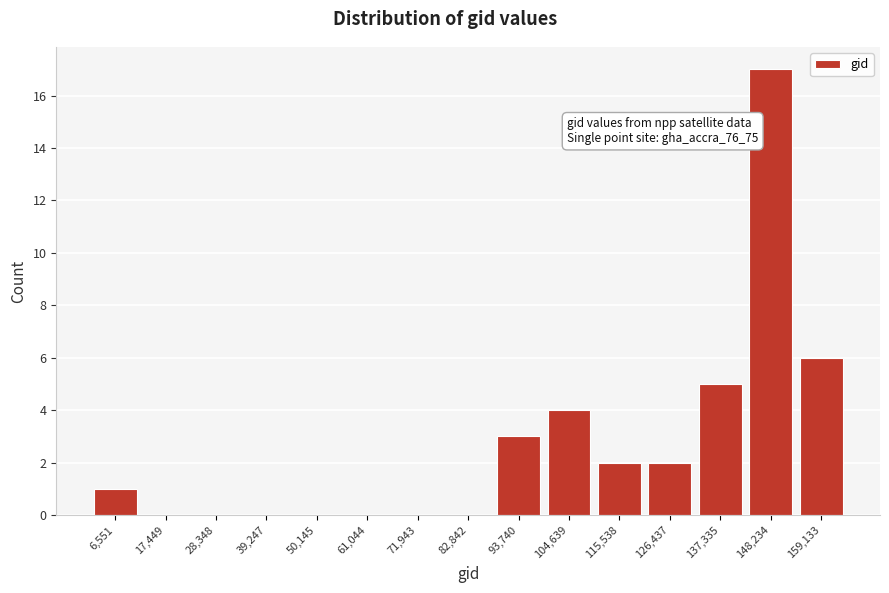

Reading left to right, extract all data points from this chart.

6,551=1	17,449=0	28,348=0	39,247=0	50,145=0	61,044=0	71,943=0	82,842=0	93,740=3	104,639=4	115,538=2	126,437=2	137,335=5	148,234=17	159,133=6